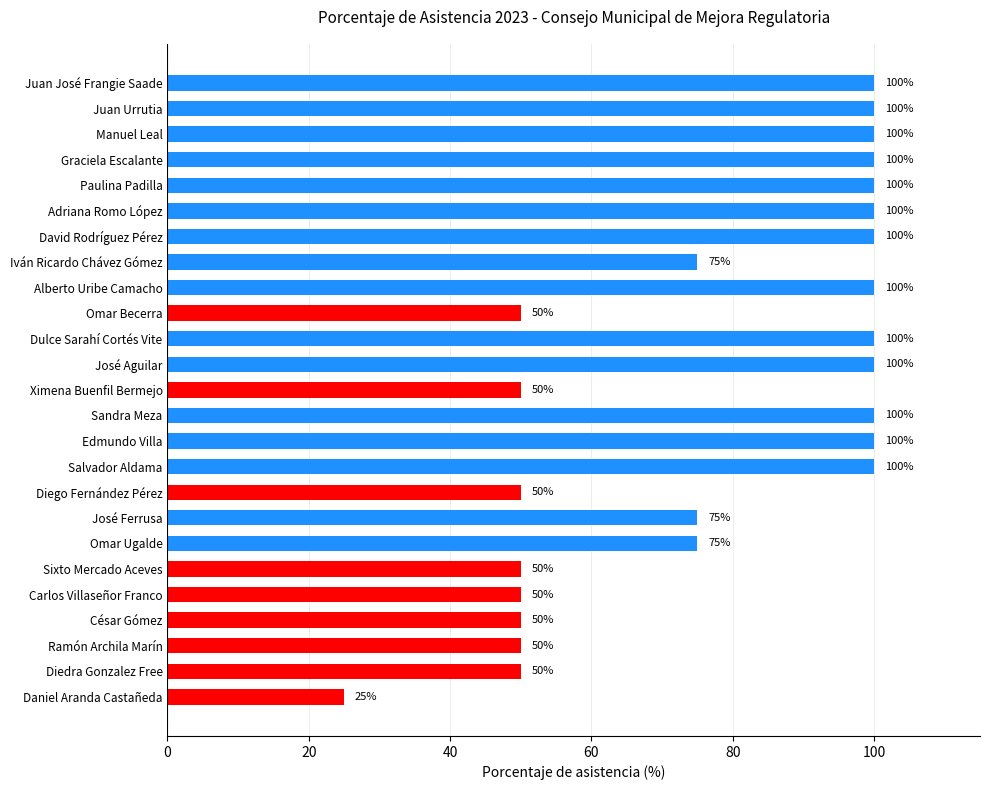

What is the value of the 24th bar from the top?

50